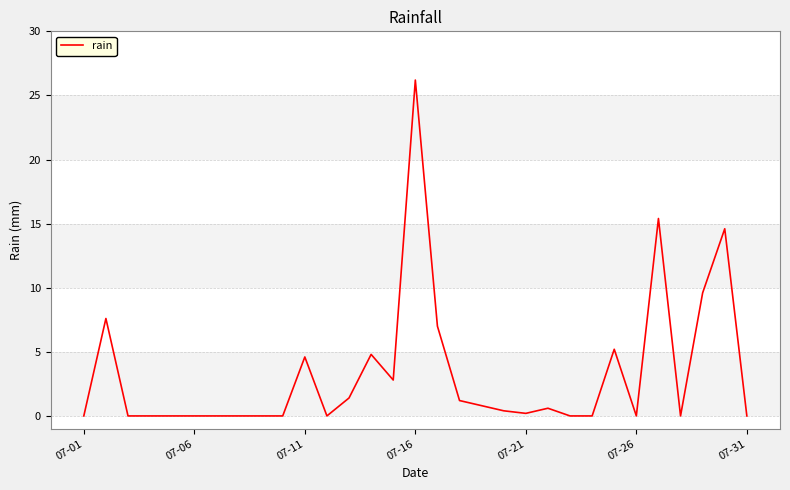

Reading right to left, transcribe all the data shown in this chart.

0.0	14.6	9.6	0.0	15.4	0.0	5.2	0.0	0.0	0.6	0.2	0.4	0.8	1.2	7.0	26.2	2.8	4.8	1.4	0.0	4.6	0.0	0.0	0.0	0.0	0.0	0.0	0.0	0.0	7.6	0.0